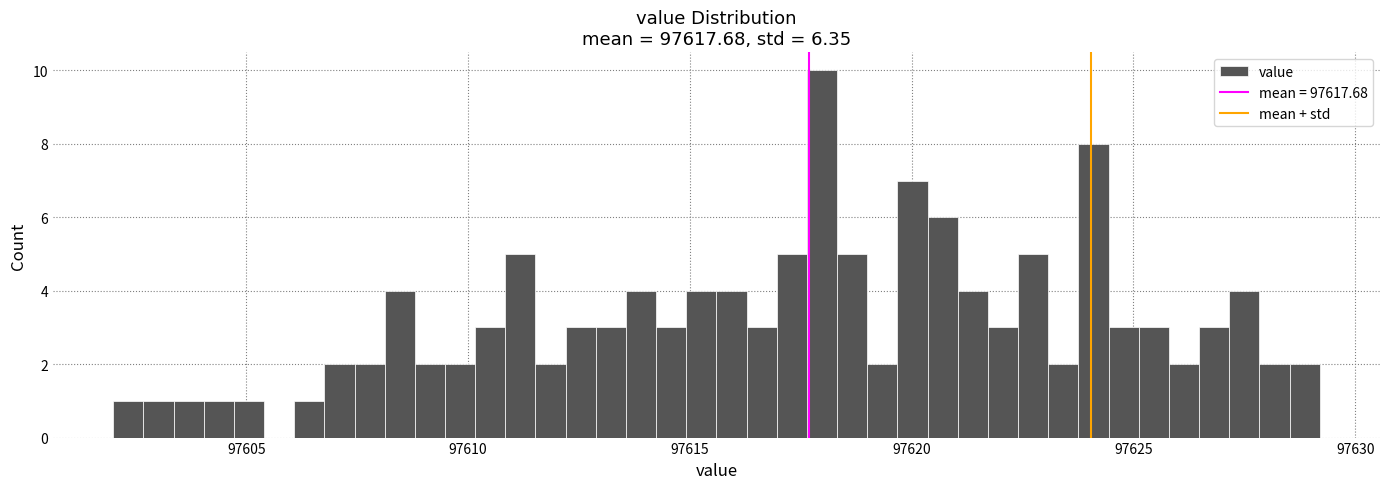

Read against the x-axis, roughly where is the centre of the tallest bar?

97618.0